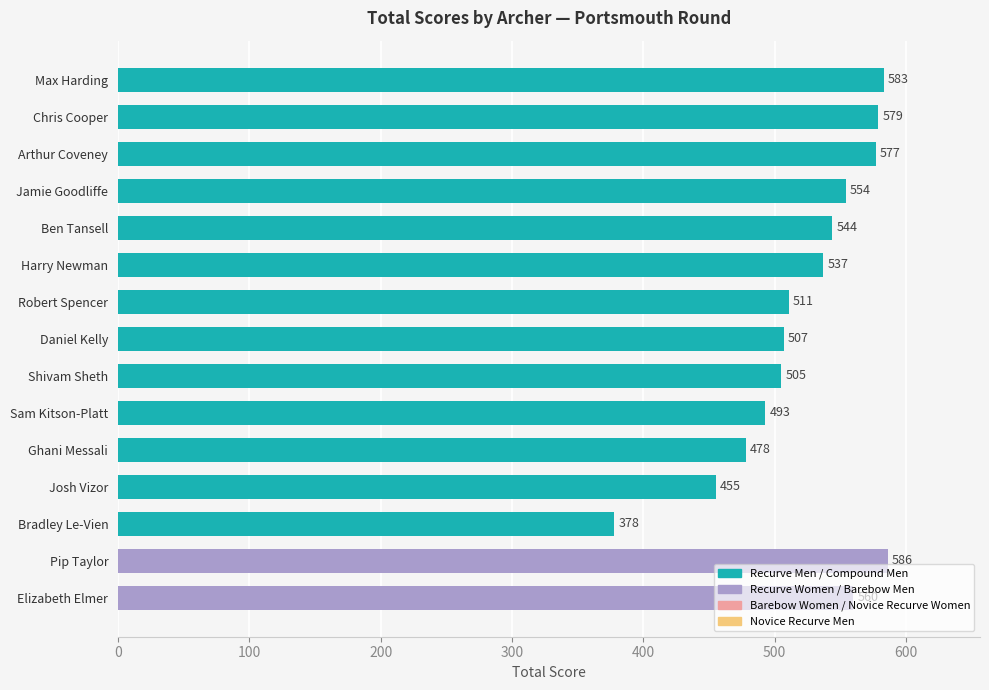

What is the value of the 9th bar from the top?

505